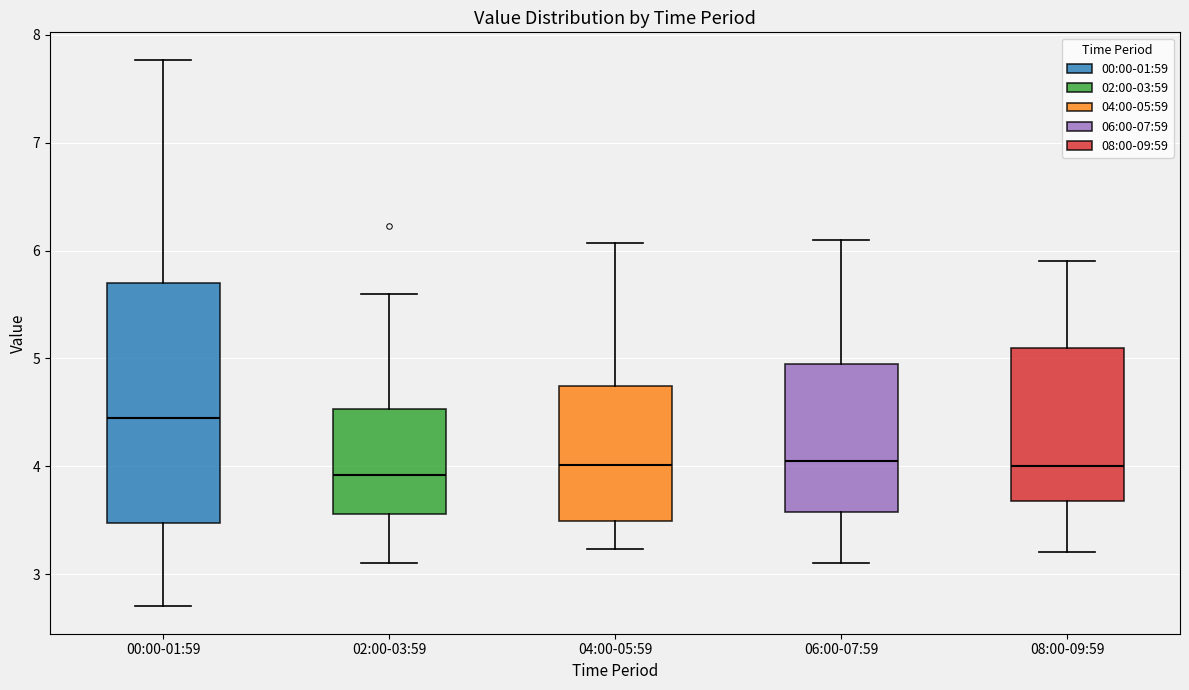

Comparing the boxes themselves (not the whiskers), which one is the tallest?

00:00-01:59